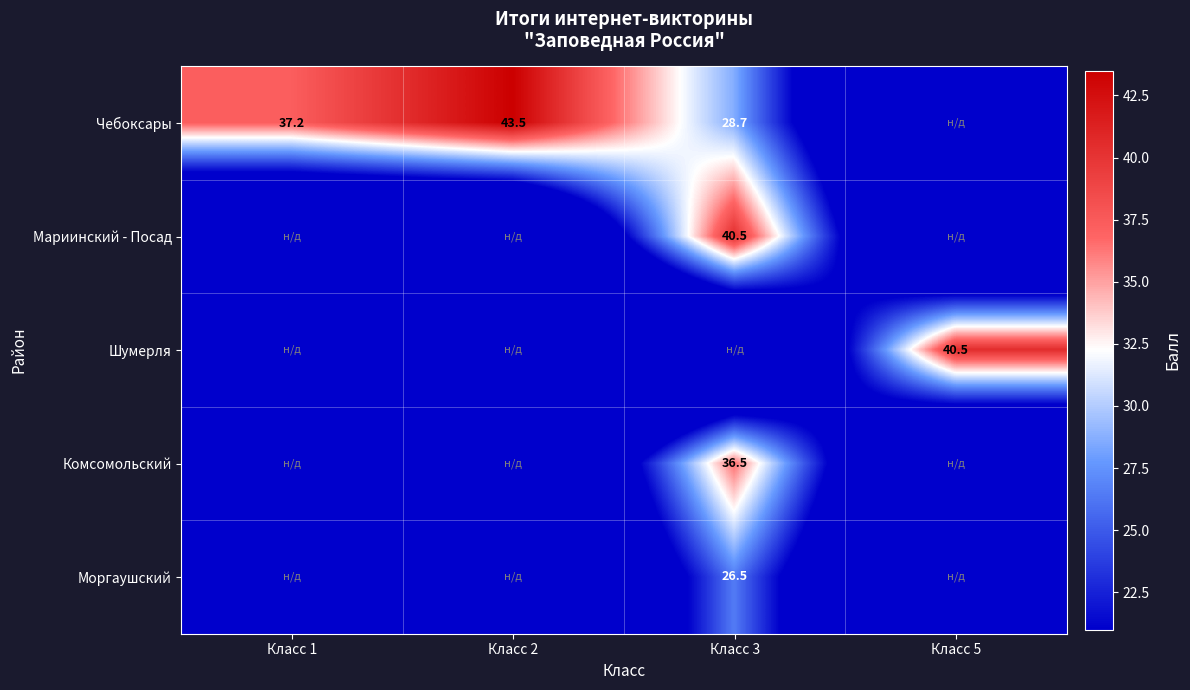

How many series are shown in this chart?

5